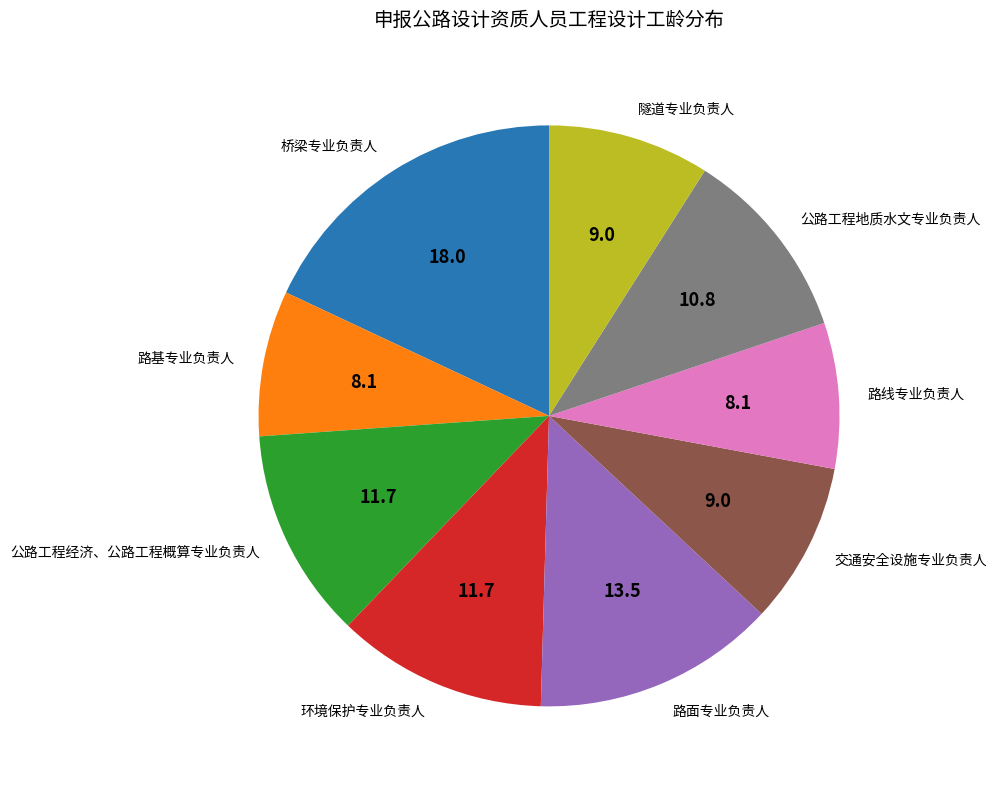

Is there a majority slice in this chart?

No